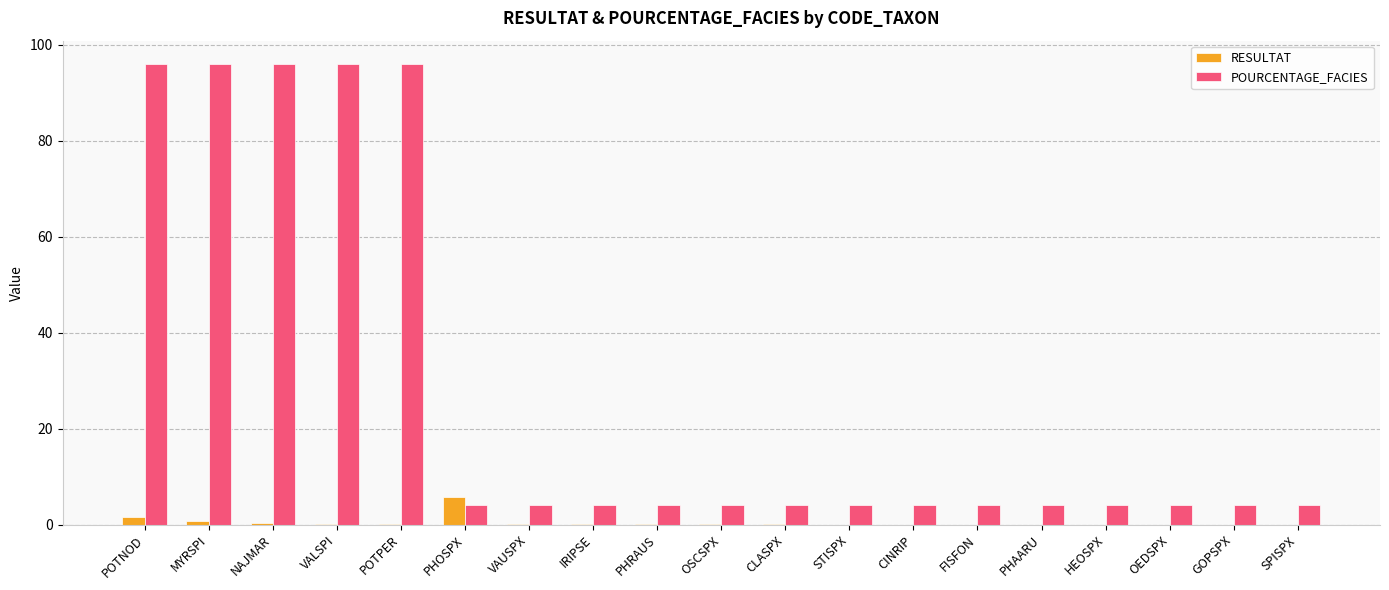

Which series has the largest total across all categories?

POURCENTAGE_FACIES